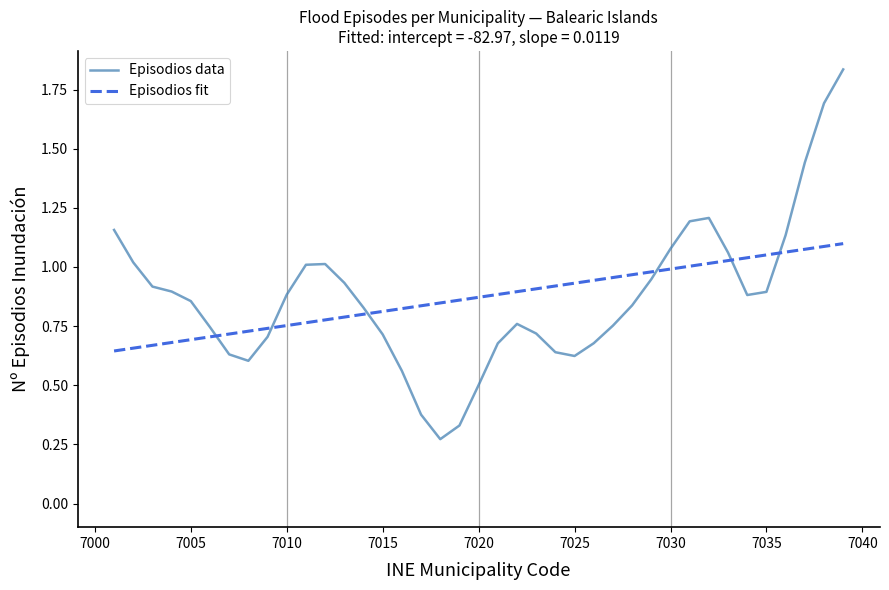

True or false: Episodios fit and Episodios data intersect in this chart.

True